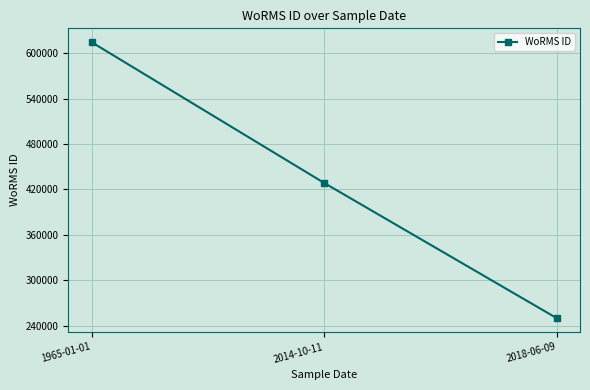

What is the sum of all values?

1292943